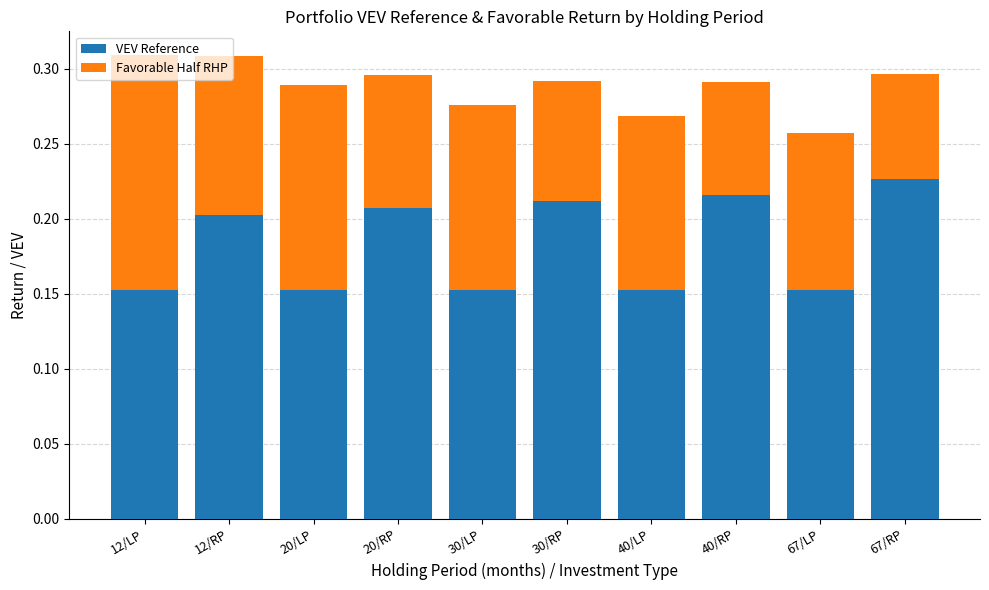

What is the total value across all series at 40/RP?

0.3